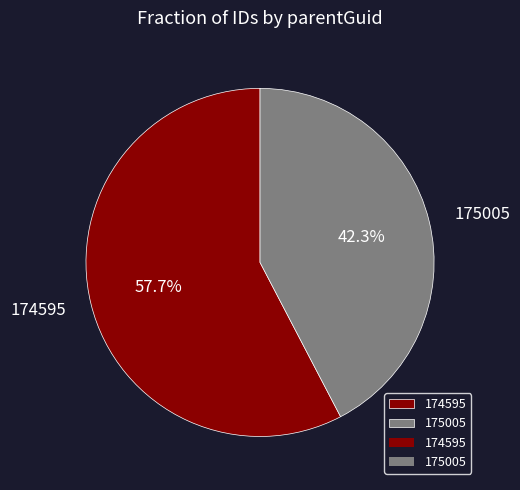

What is the majority slice?

174595